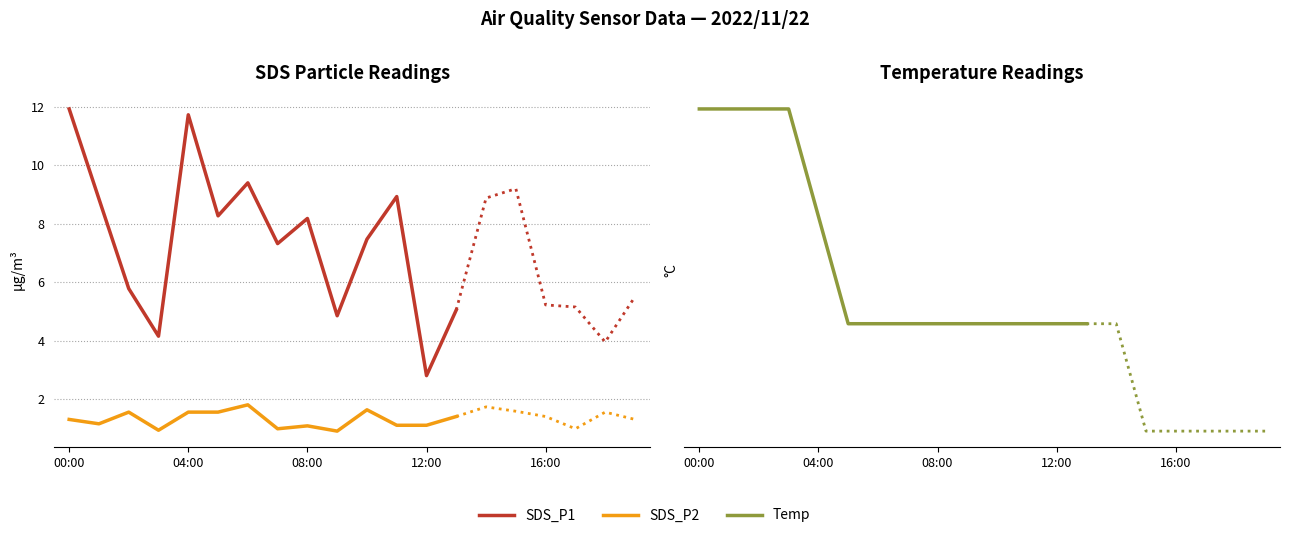

Which has a higher value, 04:00 or 7?

04:00